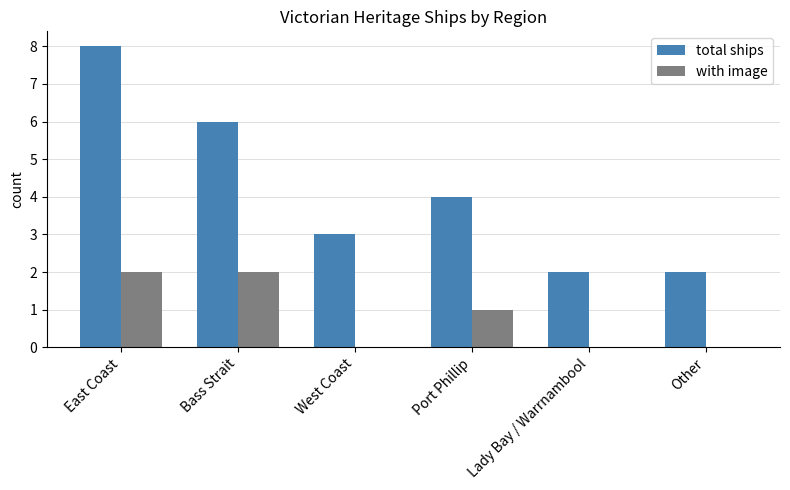

Read the total ships value at East Coast.

8